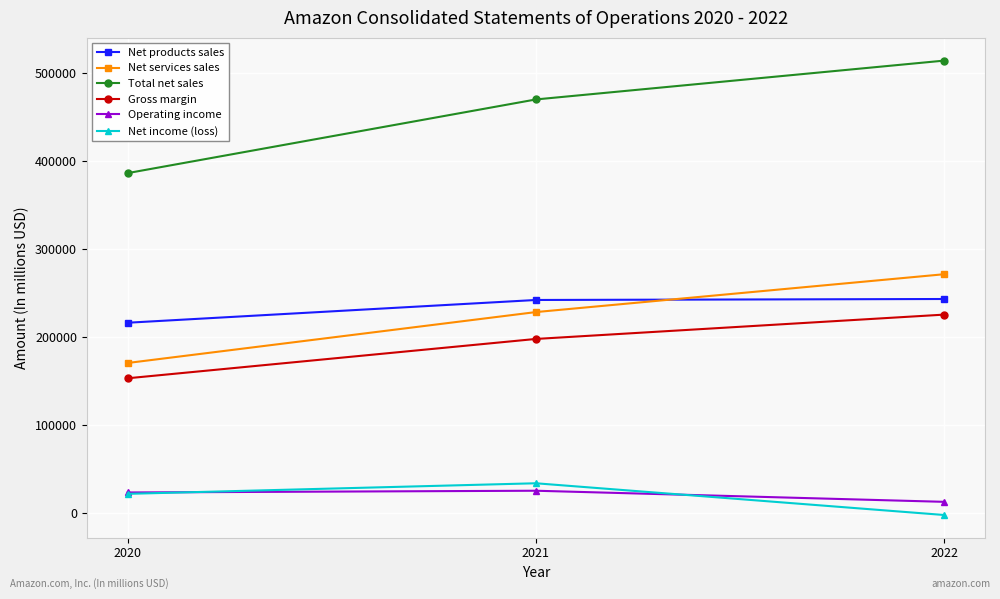

What is the value of the Operating income point at the 1st from the left?

22899